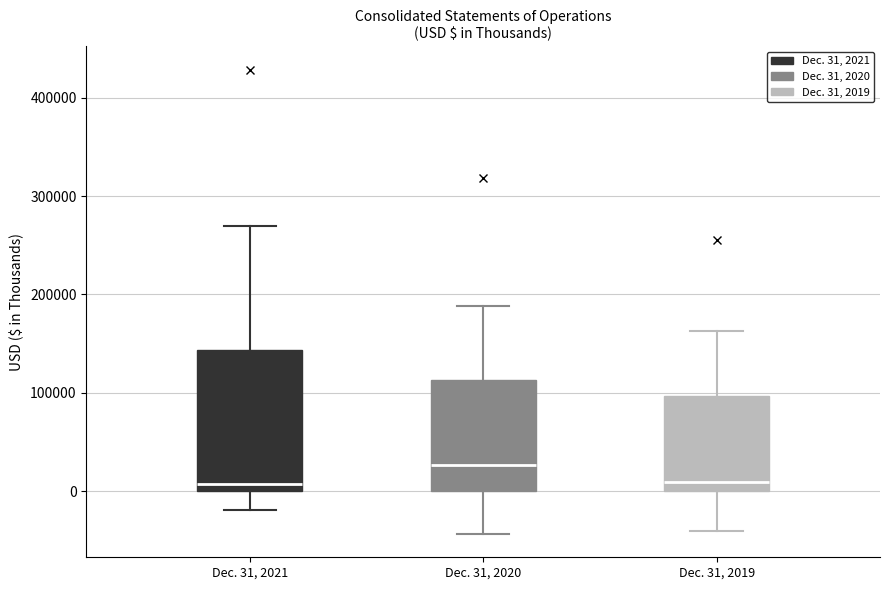

Where does the median line of the box for Dec. 31, 2019 sit on the y-axis? The values are not printed on the chart, so give them approximately, as read against the axis.

10000